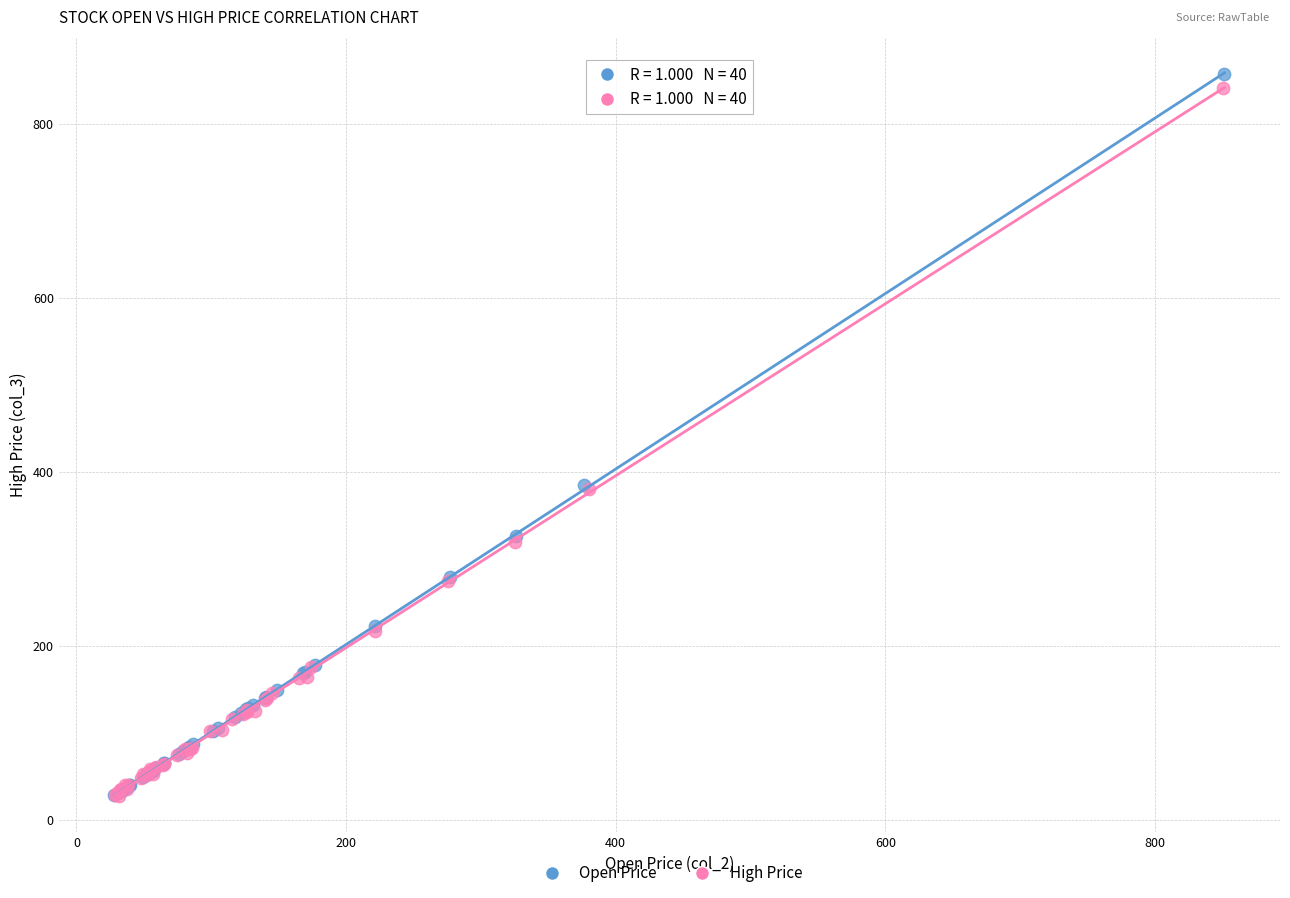

Which series has the largest Y range (max minus min)?

Open Price